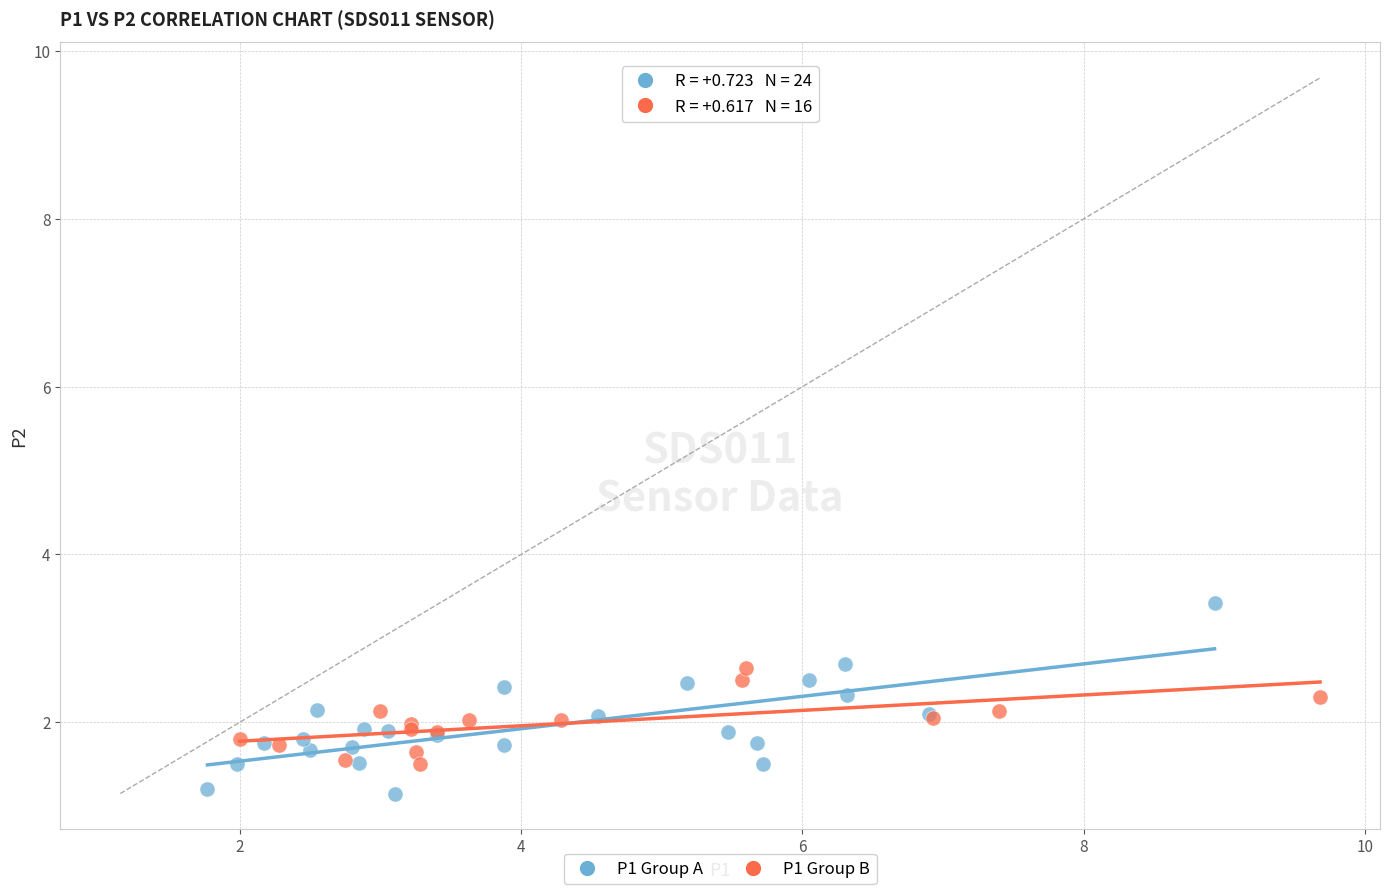

What are all the series names shown in the legend?

P1 Group A, P1 Group B